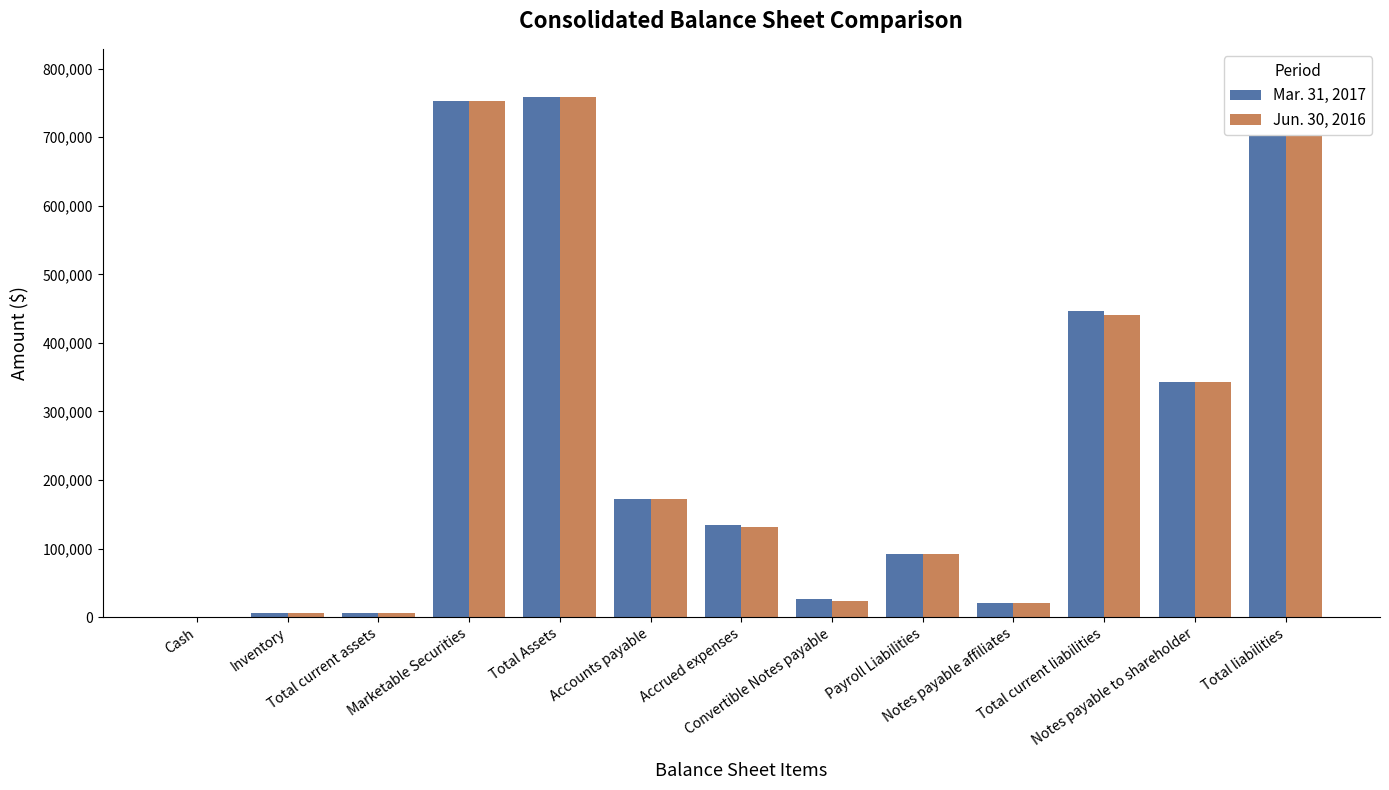

Which series changed the most between Total current assets and Accounts payable?

Mar. 31, 2017